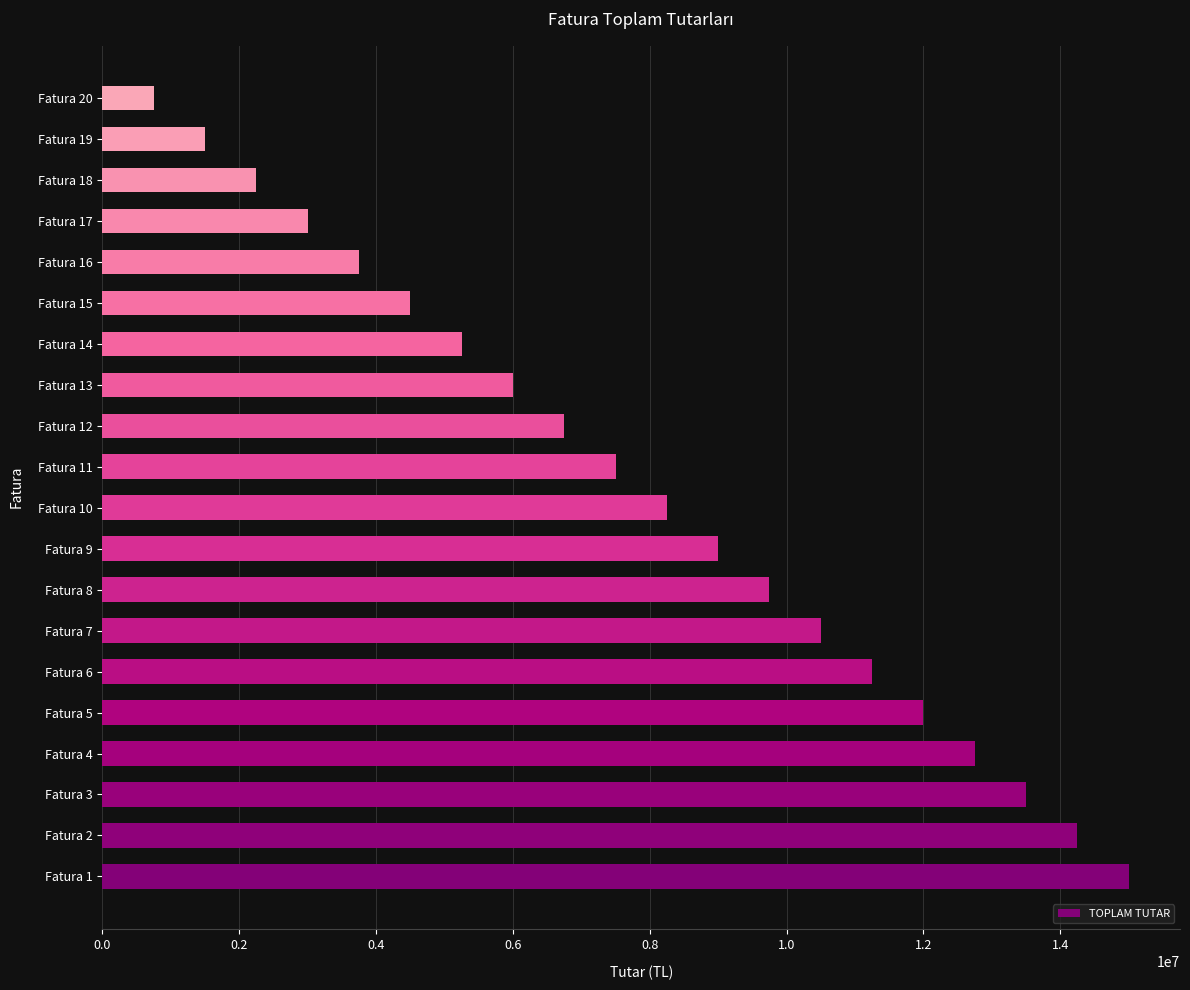

What is the smallest value displayed?

750000